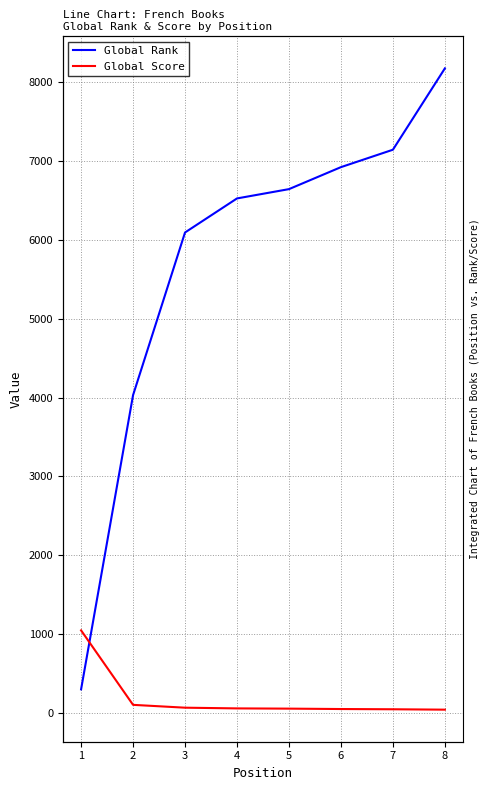

Between 2 and 4, which series saw the biggest shift?

Global Rank